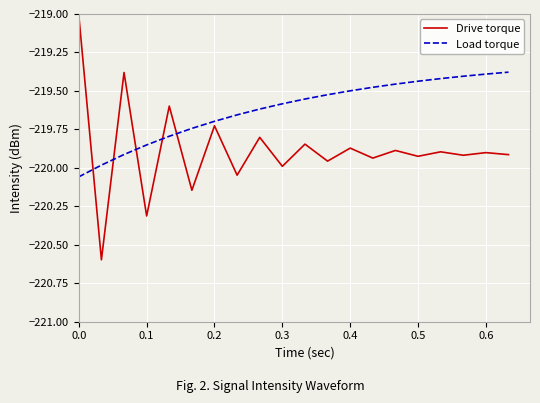

What is the maximum value shown in the chart?

-219.0